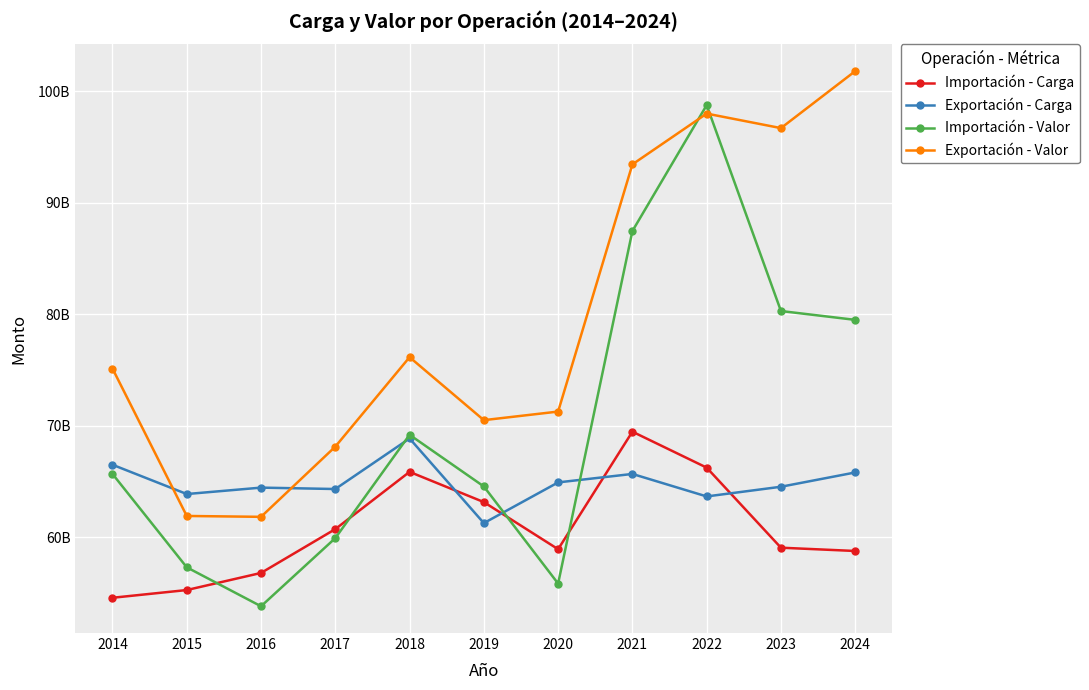

Does the chart have visible grid lines?

Yes